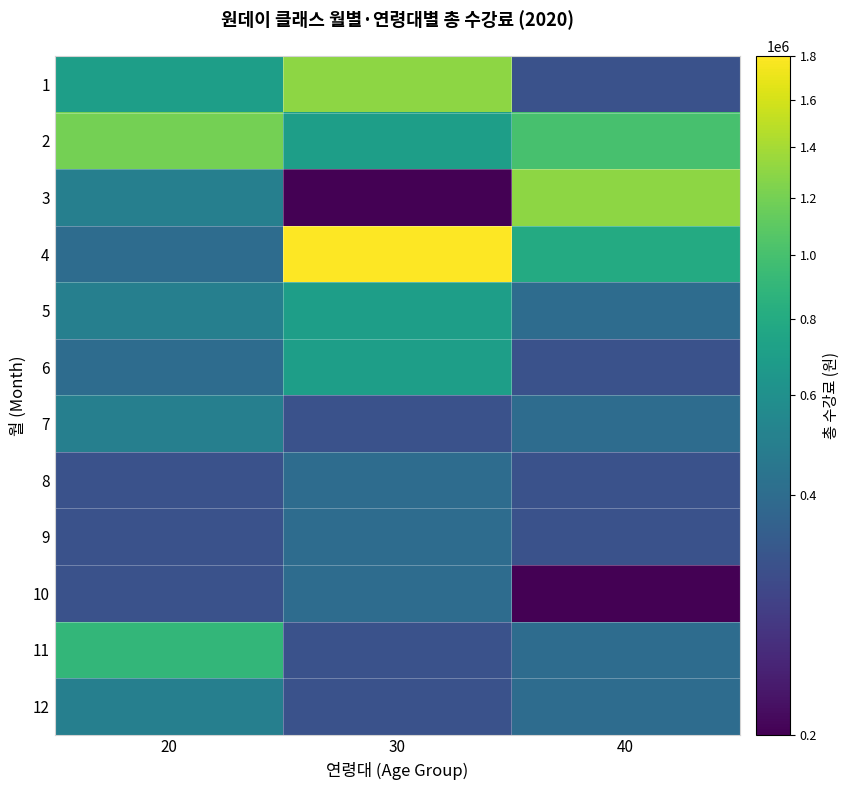

Rank the series by their maximum value, from highest to lowest.

4, 1, 3, 2, 11, 5, 6, 7, 12, 8, 9, 10